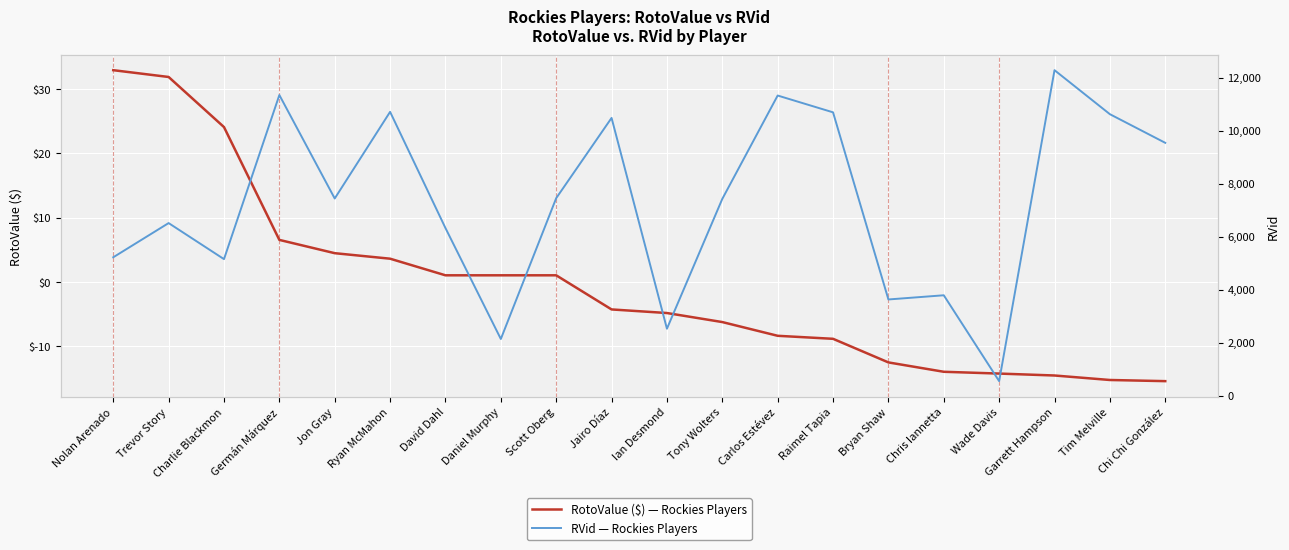

Where is RVid nearest to the value 6410?

David Dahl